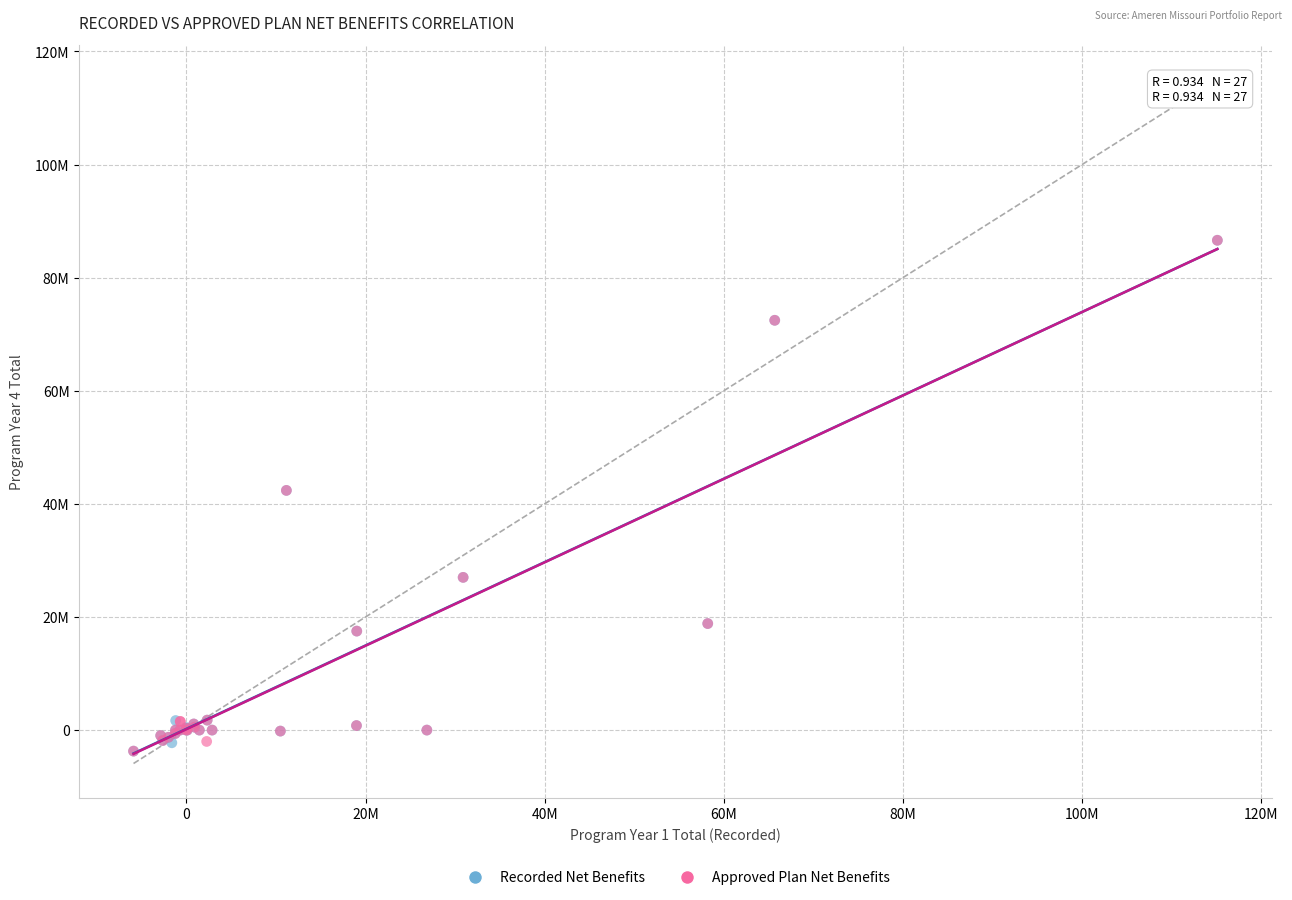

What are all the series names shown in the legend?

Recorded Net Benefits, Approved Plan Net Benefits